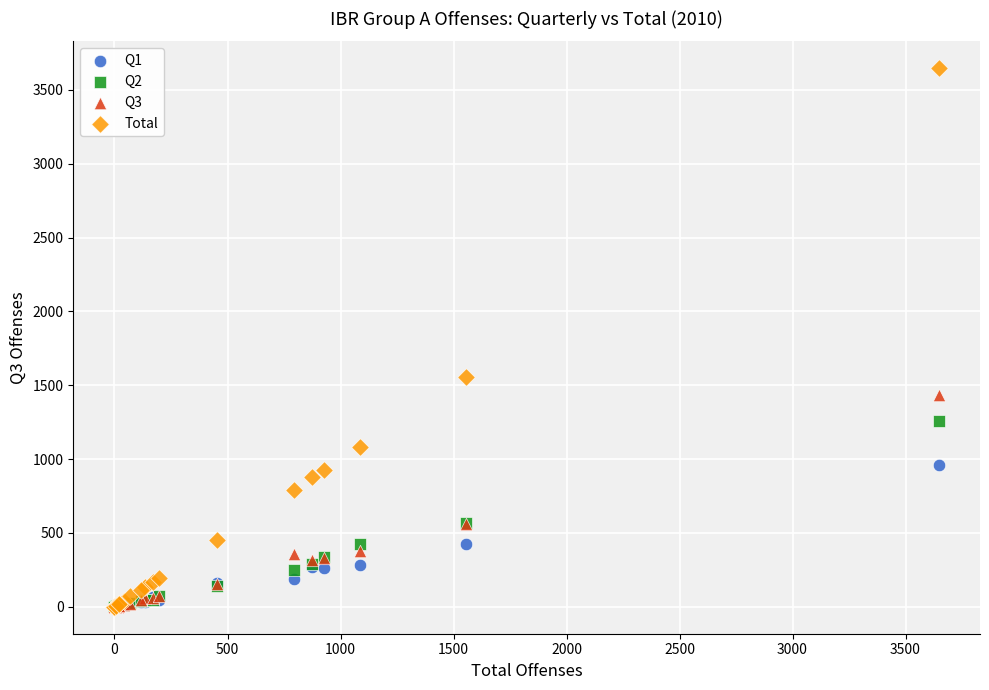

In the Total series, what Y value is closest to 1823?

1556